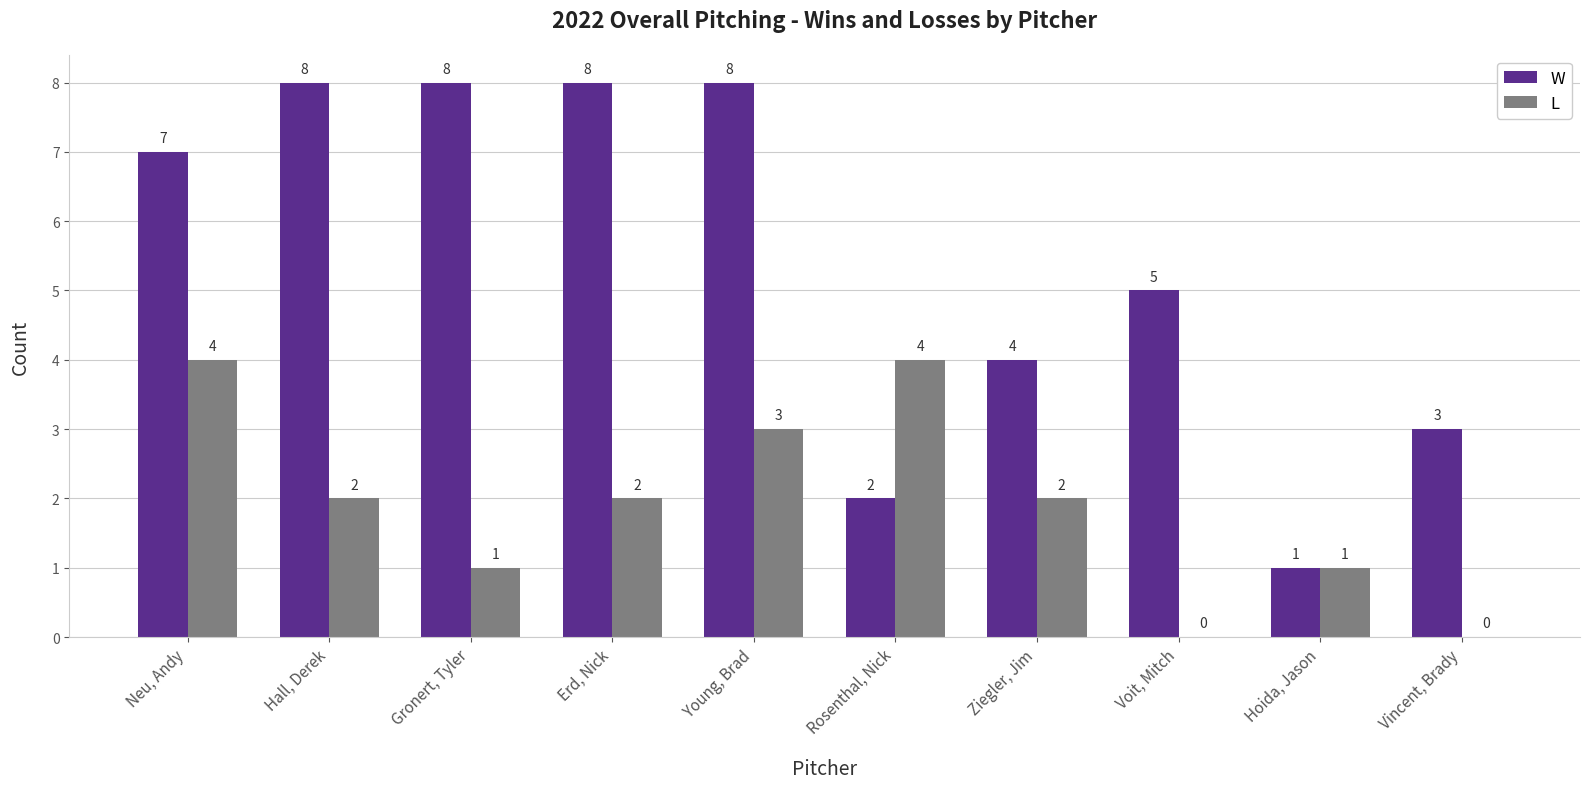

How many groups of bars are there?

10